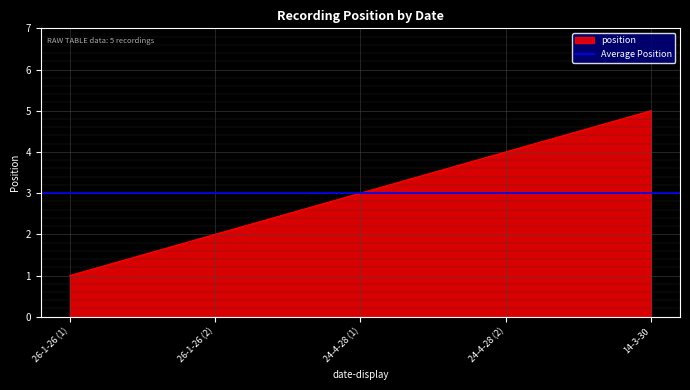

What is the maximum value shown in the chart?

5